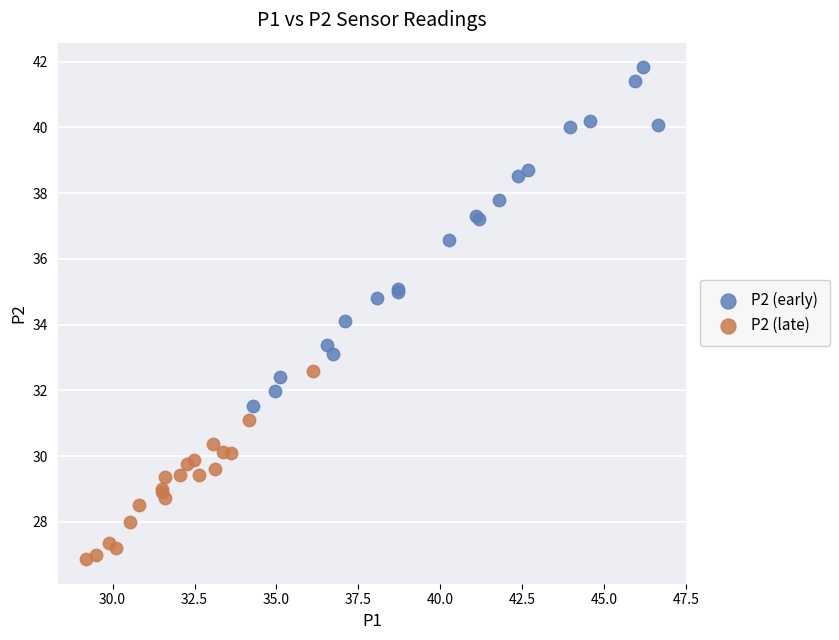

Which series has the largest Y range (max minus min)?

P2 (early)